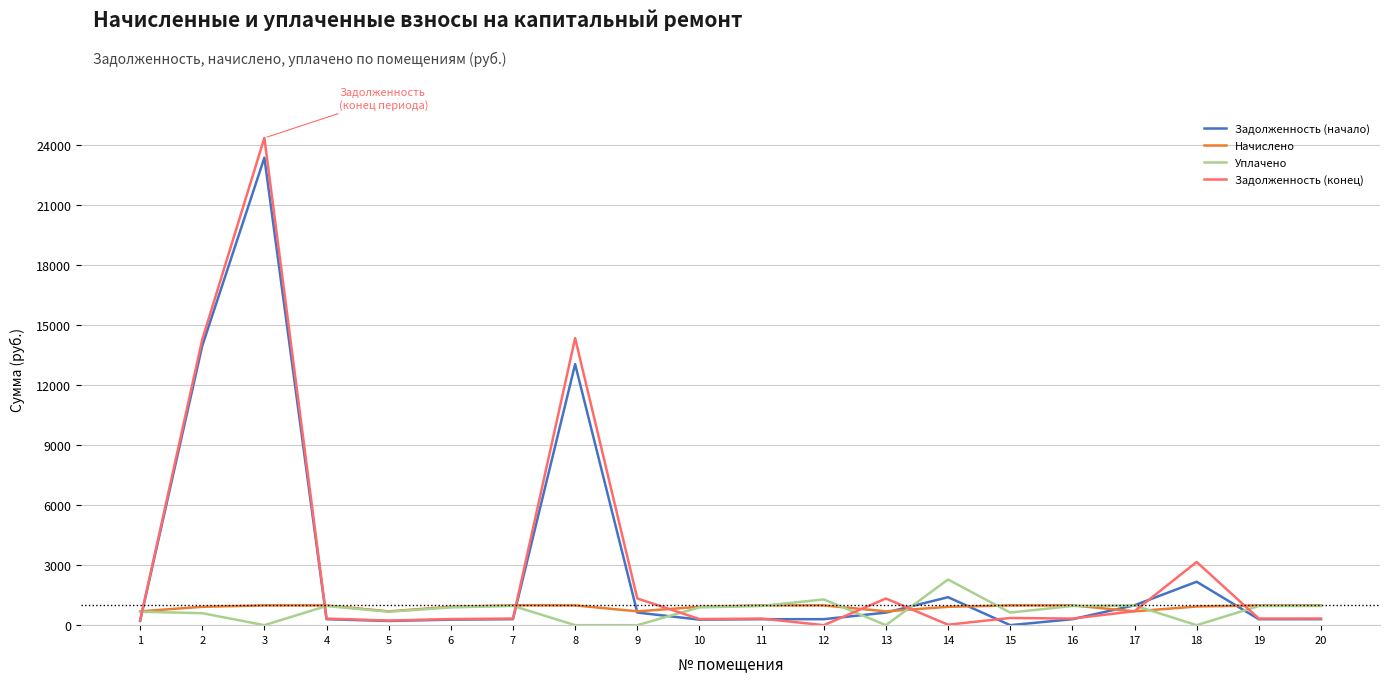

At which category is the sum across all series the highest?

3